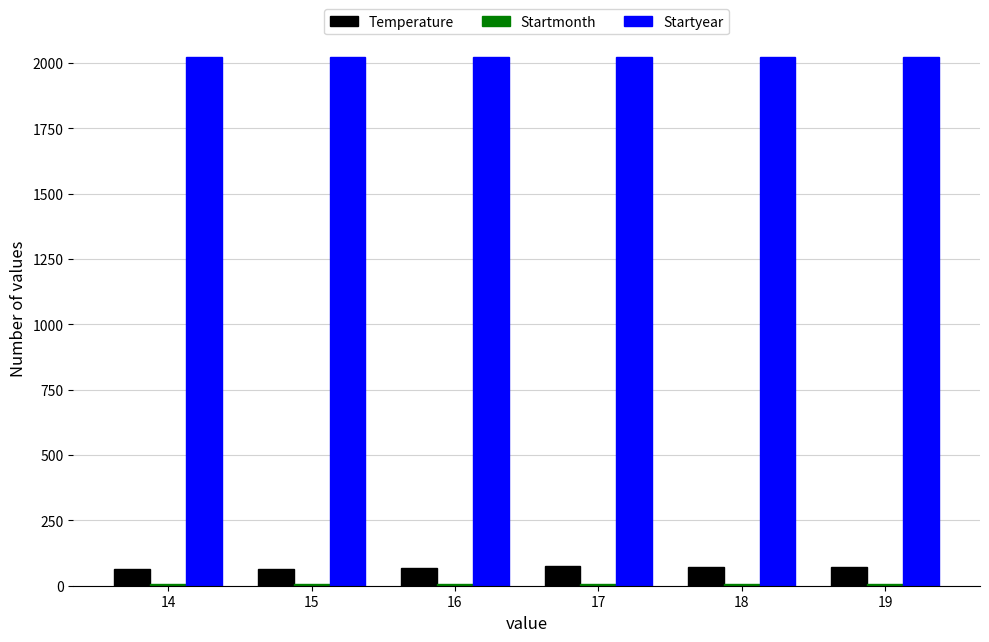

Which series has the largest total across all categories?

Startyear